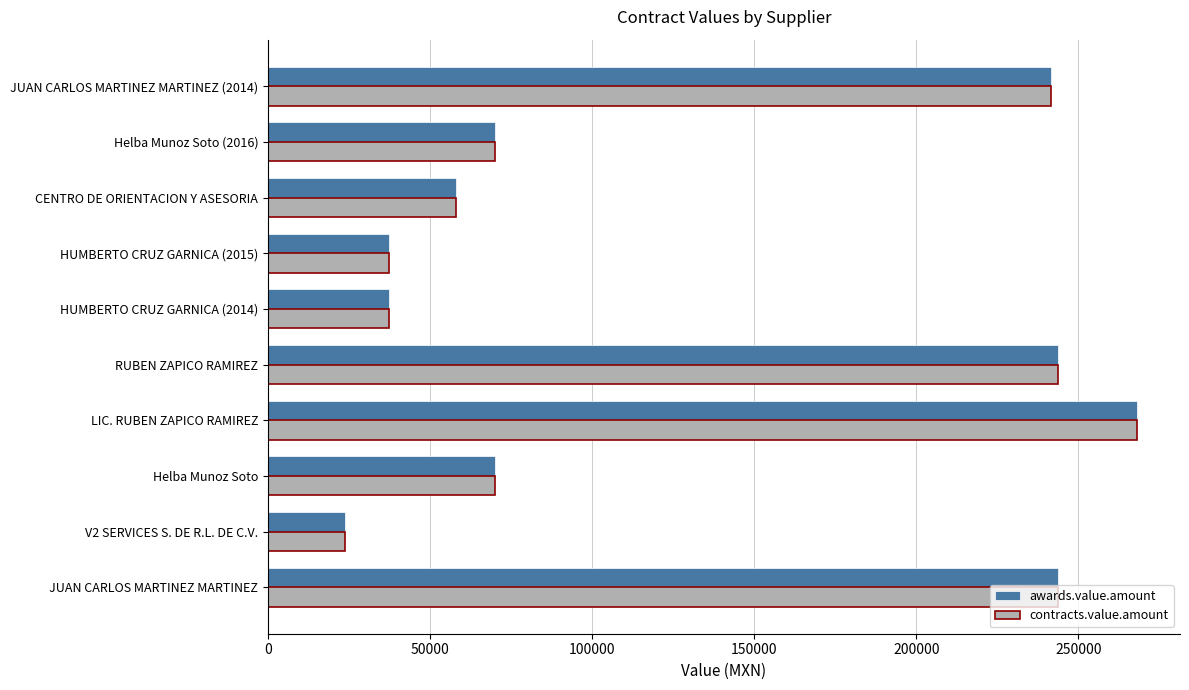

What is the greatest value displayed?

267960.0